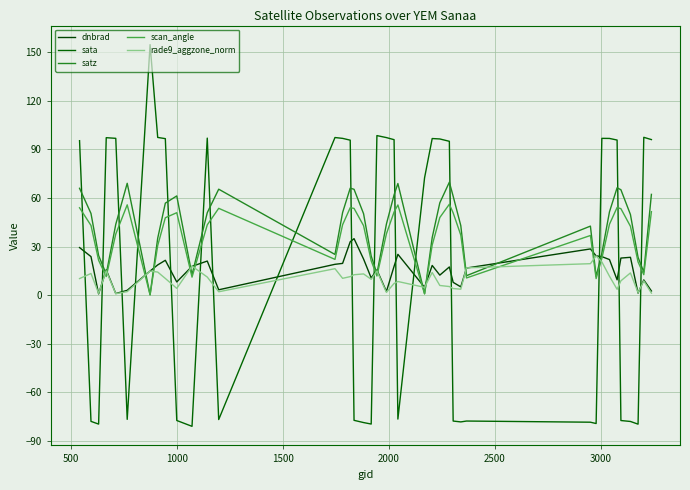

True or false: satz and dnbrad intersect in this chart.

True